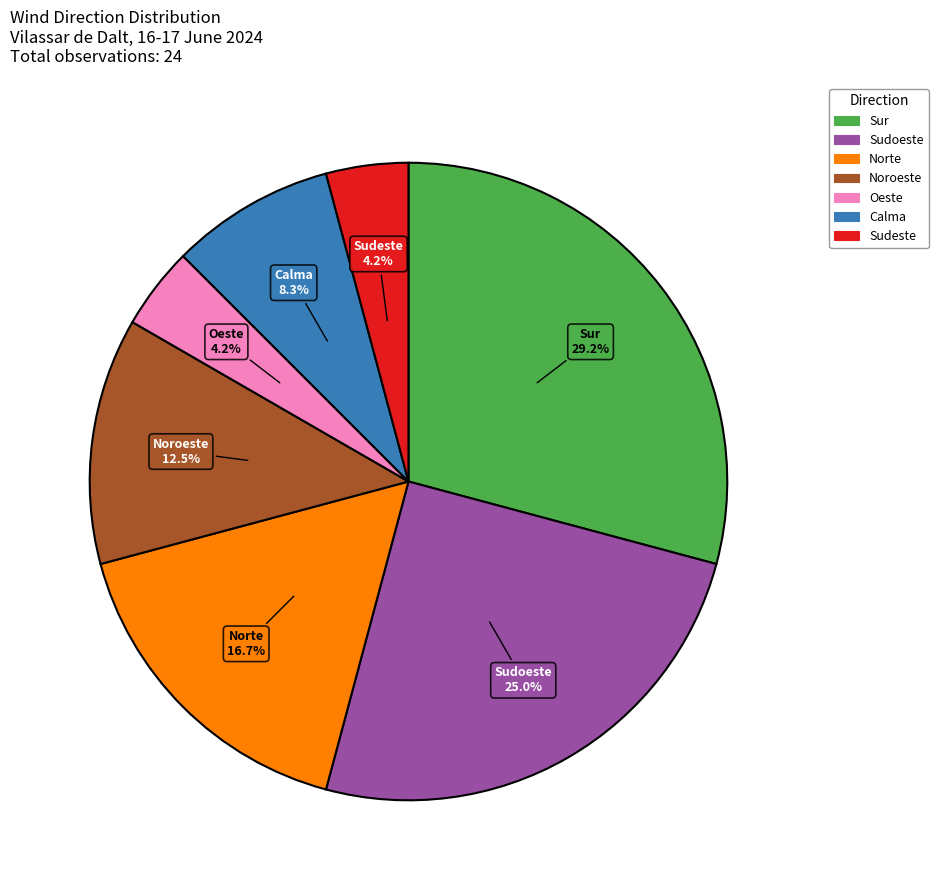

To the nearest percent, what is the difference between the Sudoeste and Norte slice percentages?

8%